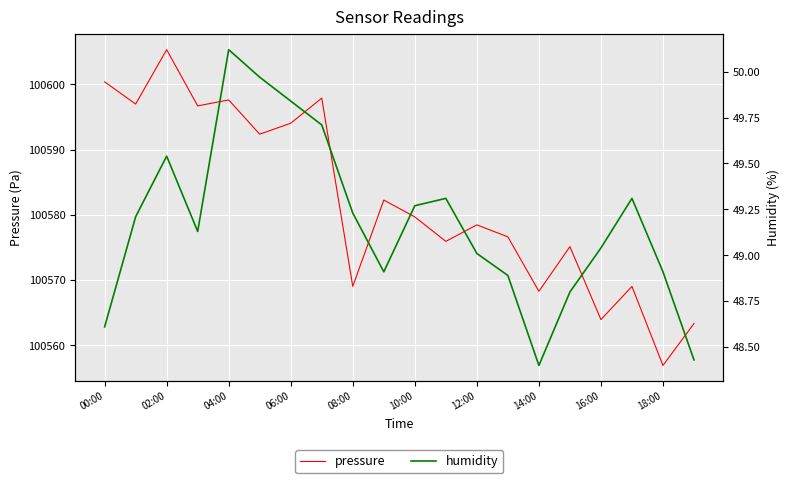

True or false: humidity and pressure cross at least once.

False